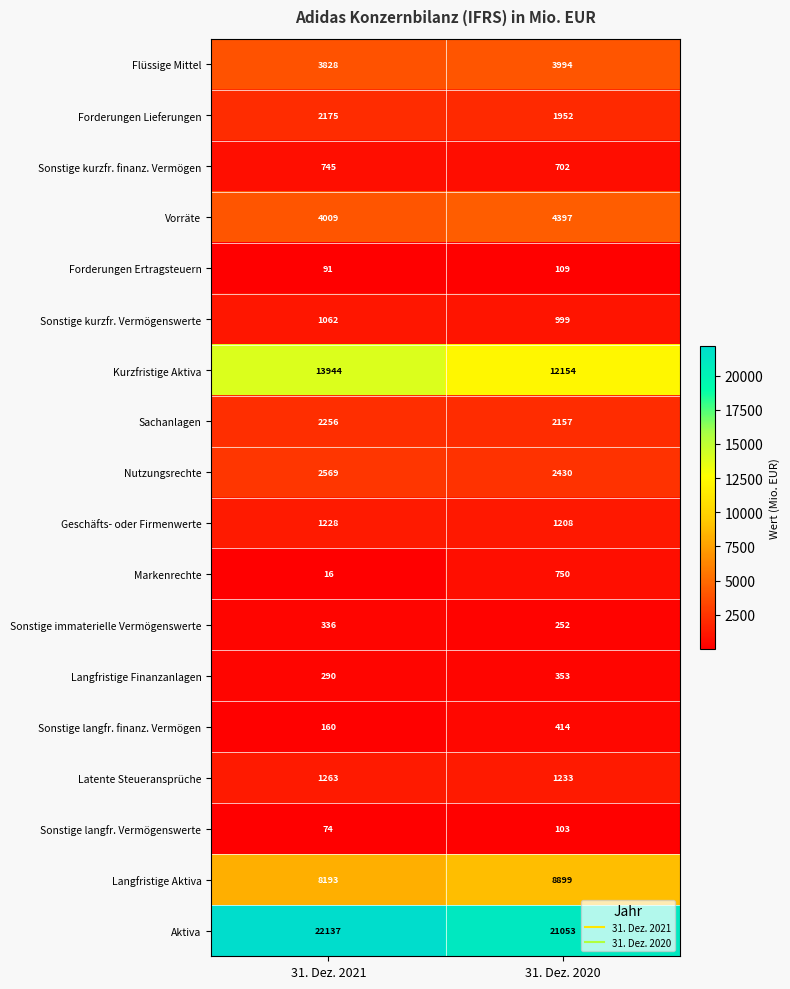

At how many categories does at least one series exceed 9973?

2